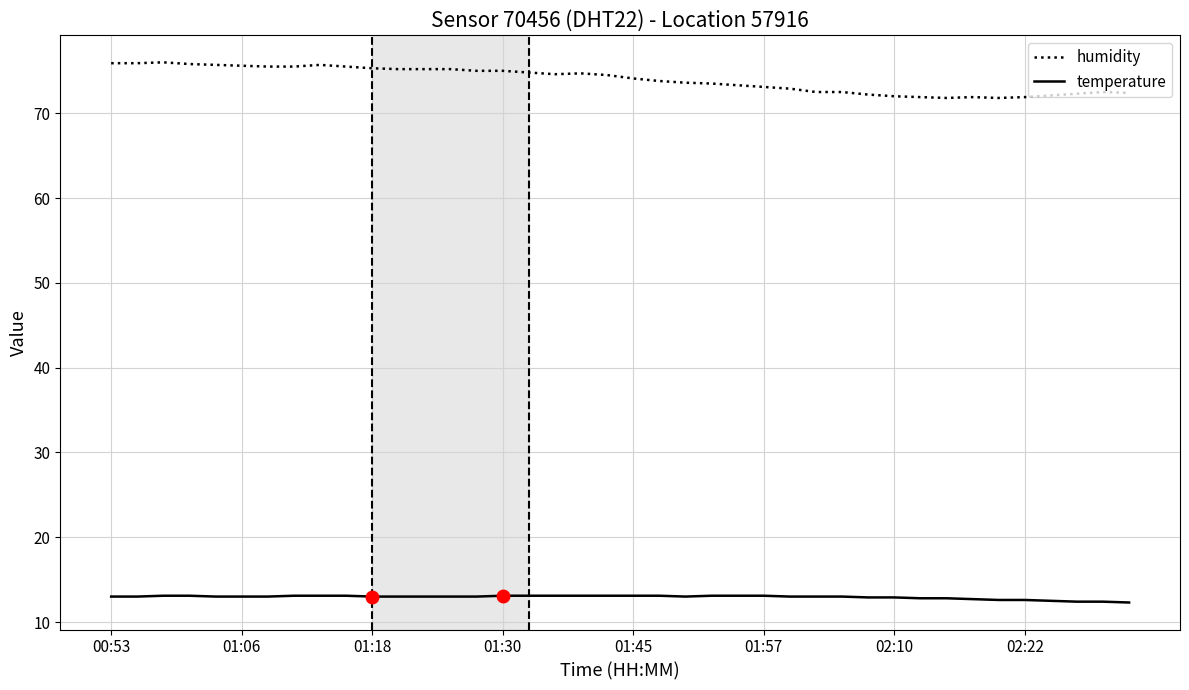

Which series has the largest total across all categories?

humidity